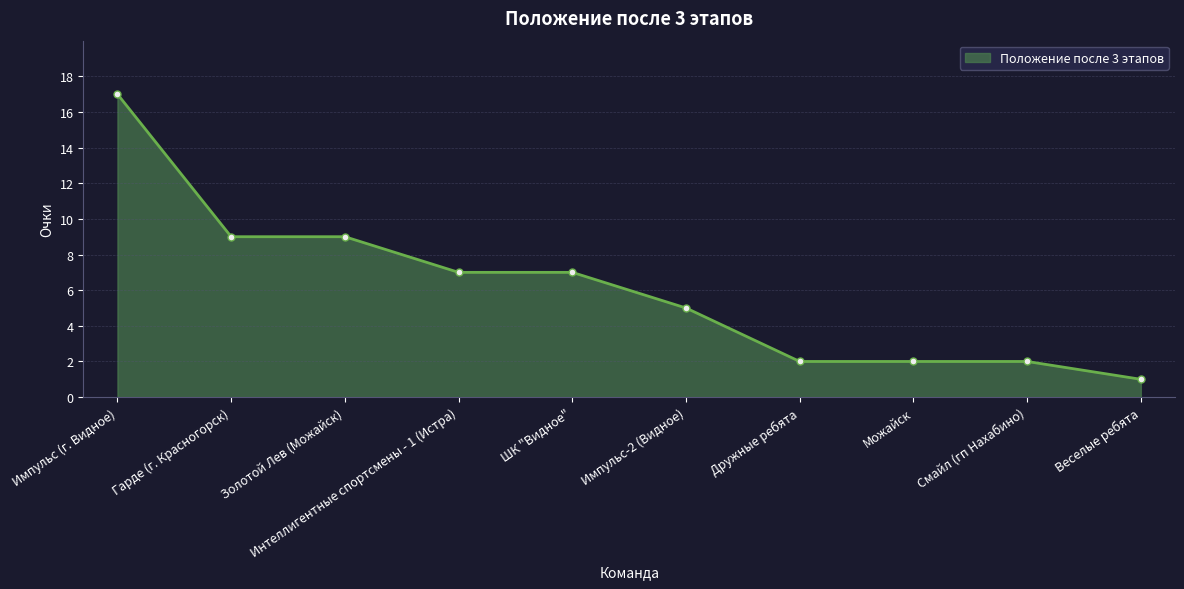

Reading left to right, what are all the values shown in this chart?

Импульс (г. Видное)=17	Гарде (г. Красногорск)=9	Золотой Лев (Можайск)=9	Интеллигентные спортсмены - 1 (Истра)=7	ШК "Видное"=7	Импульс-2 (Видное)=5	Дружные ребята=2	Можайск=2	Смайл (гп Нахабино)=2	Веселые ребята=1